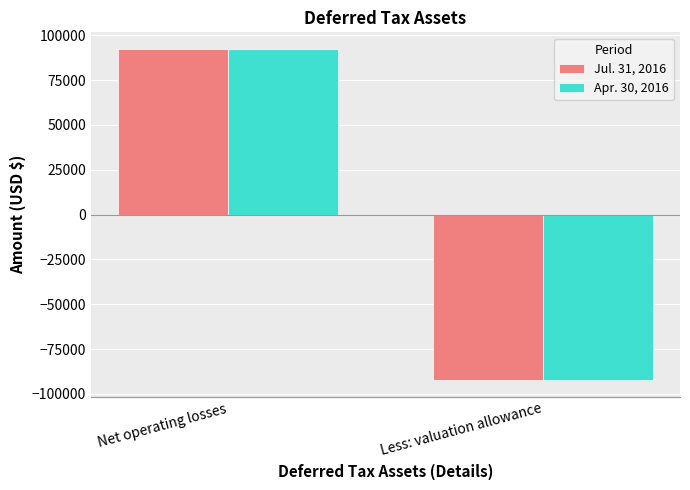

What are all the series names shown in the legend?

Jul. 31, 2016, Apr. 30, 2016